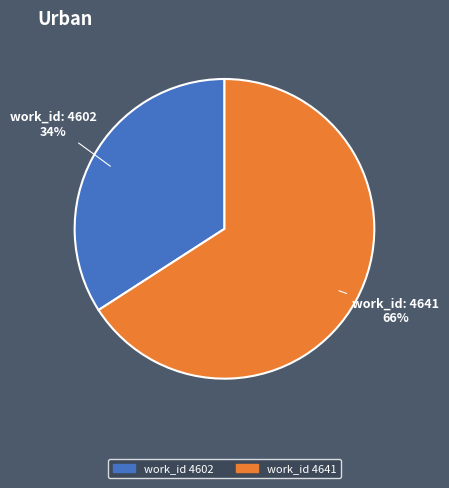

Count the number of slices in the pie.

2